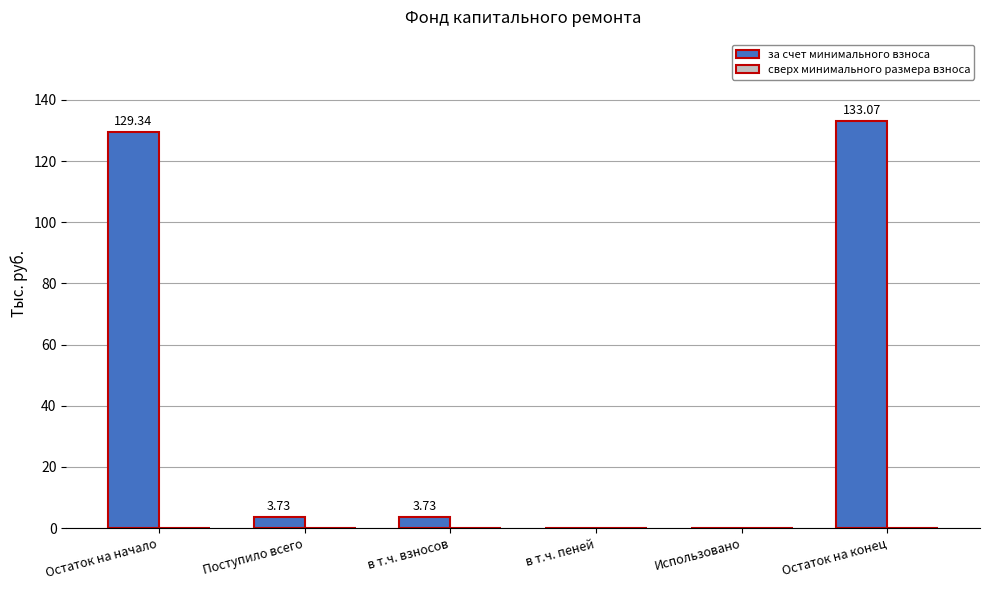

What is the sum of all values?

269.9